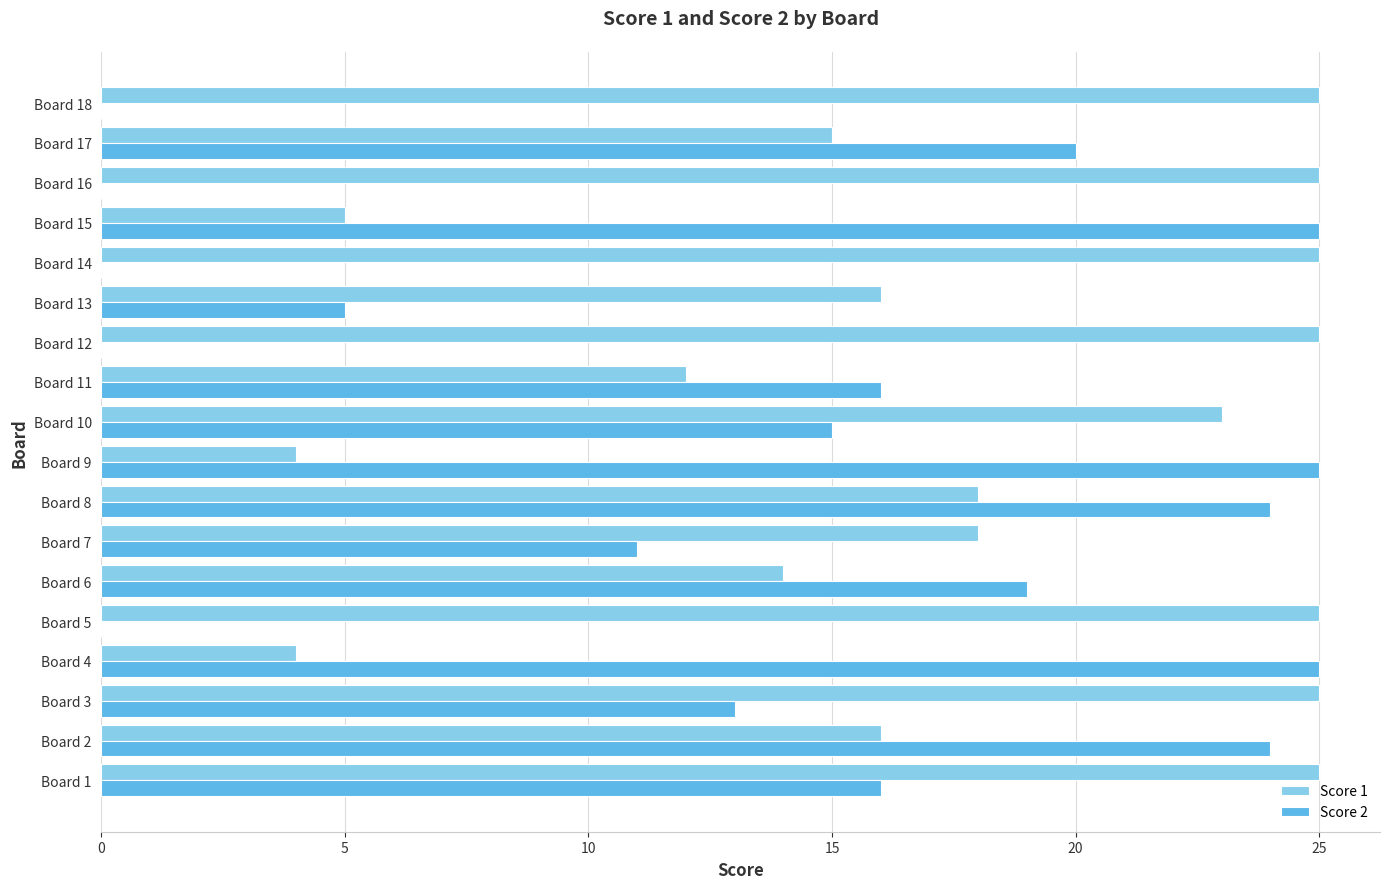

How many data points does each series have?

18